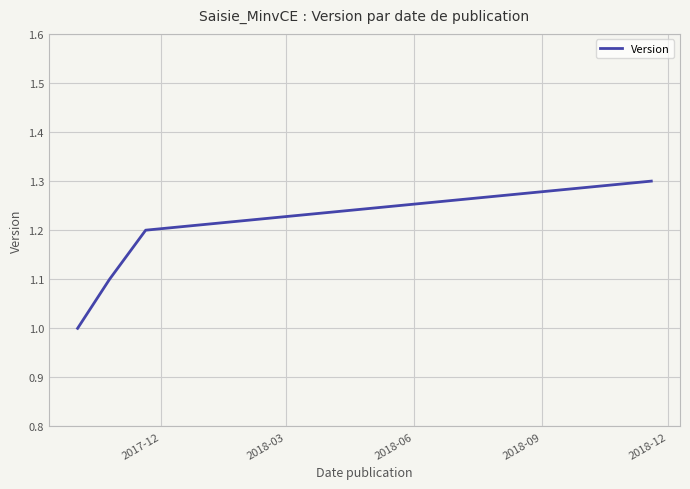

What is the greatest value displayed?

1.3